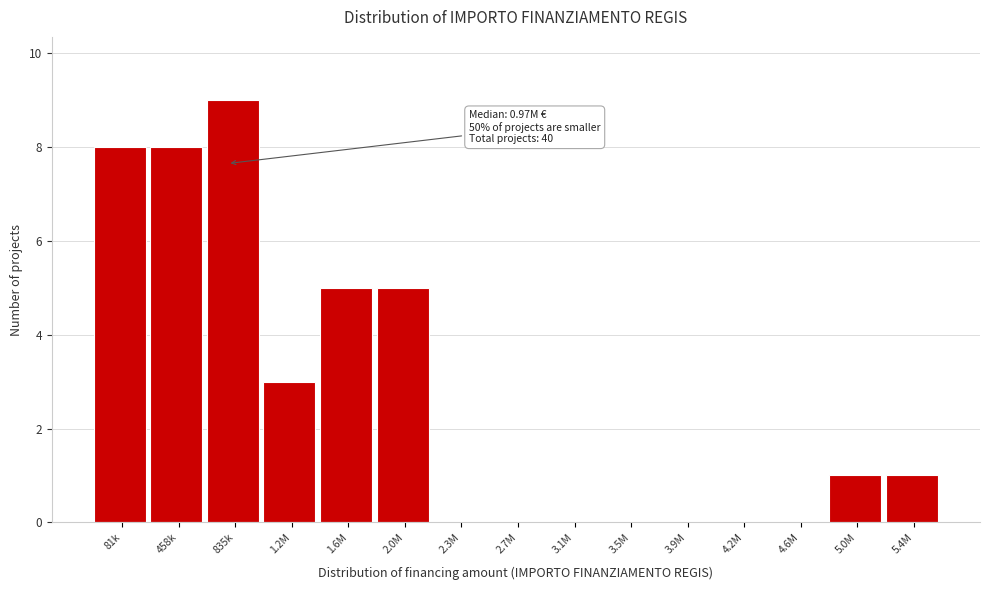

Reading left to right, extract all data points from this chart.

81k=8	458k=8	835k=9	1.2M=3	1.6M=5	2.0M=5	2.3M=0	2.7M=0	3.1M=0	3.5M=0	3.9M=0	4.2M=0	4.6M=0	5.0M=1	5.4M=1